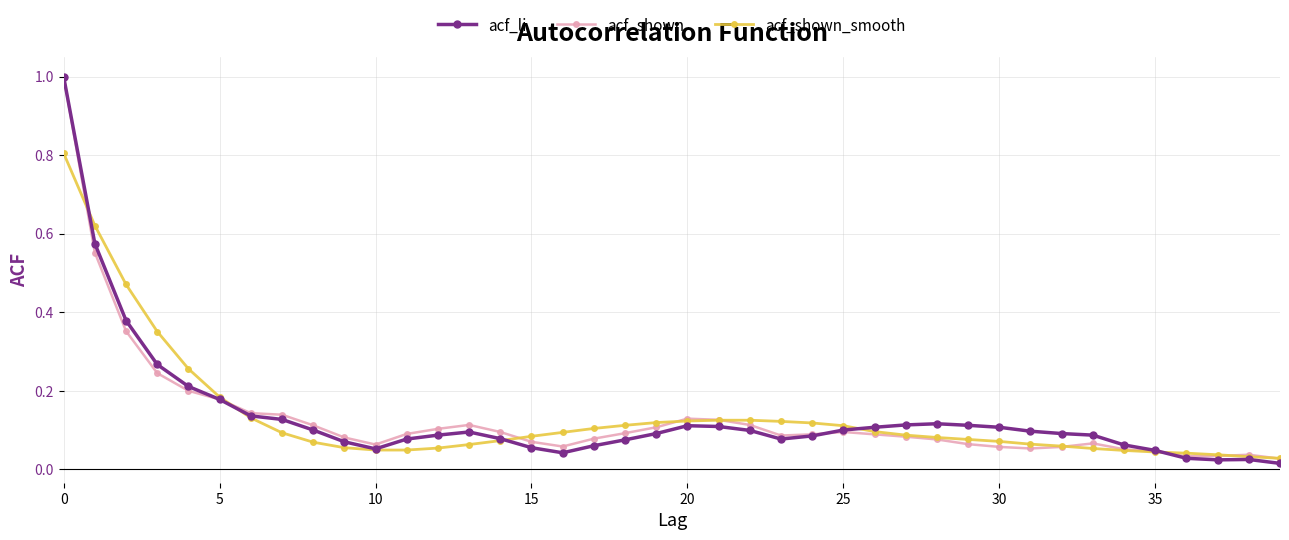

Which series has the widest spread of values?

acf_li